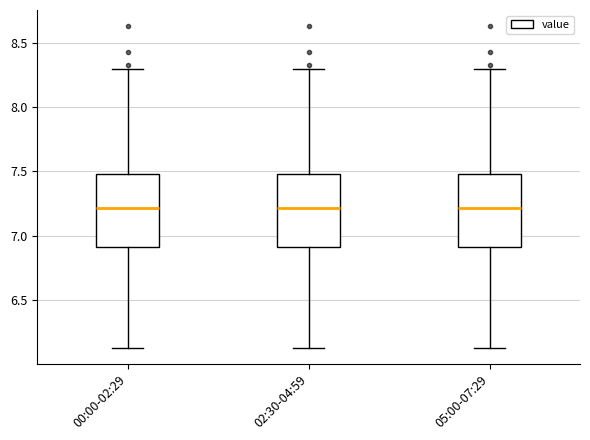

Reading left to right, read every box against the y-axis: the position of its median line, the range the box covers, and the ends of its whiskers. The values are not printed on the chart, so give them approximately, as read against the axis.

00:00-02:29: median 7.20, box 6.90 to 7.50, whiskers 6.15 to 8.30
02:30-04:59: median 7.20, box 6.90 to 7.50, whiskers 6.15 to 8.30
05:00-07:29: median 7.20, box 6.90 to 7.50, whiskers 6.15 to 8.30